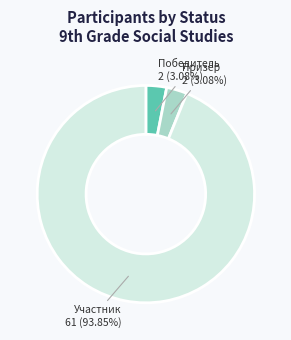

To the nearest percent, what percentage of the pie is Призёр?

3%